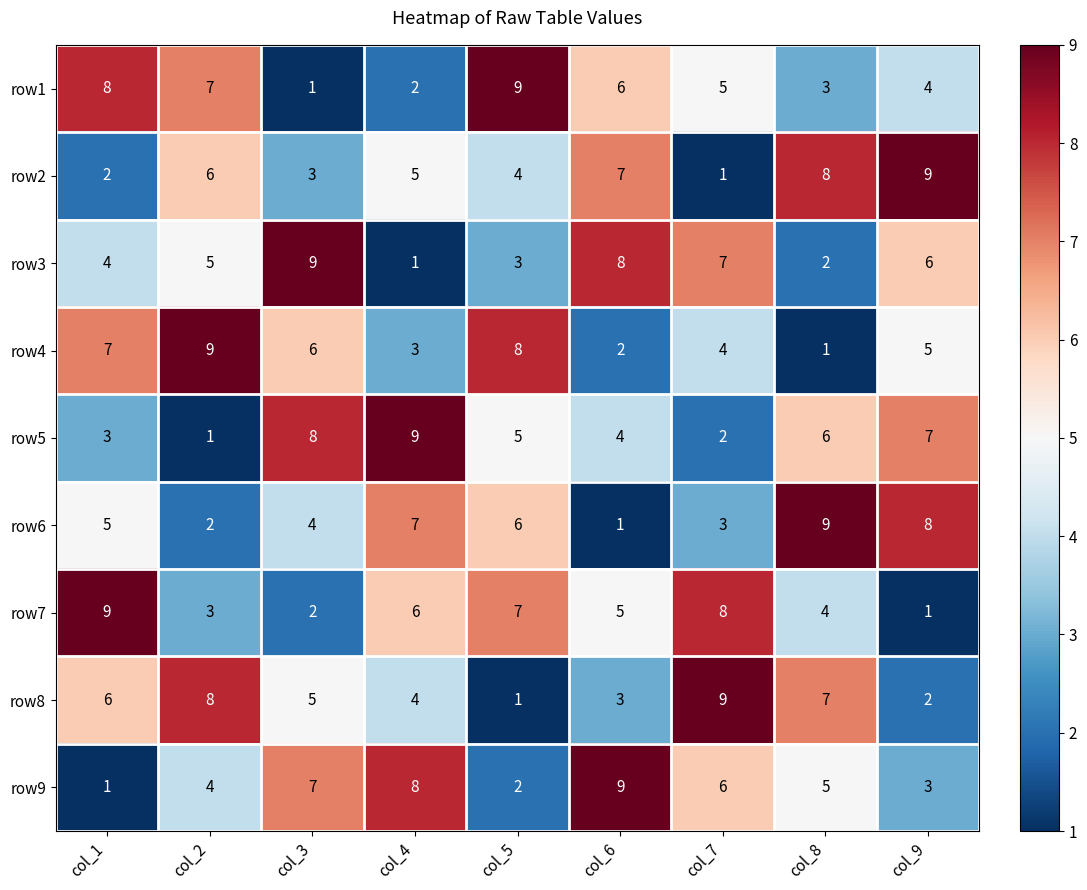

At how many categories does at least one series exceed 4?

9